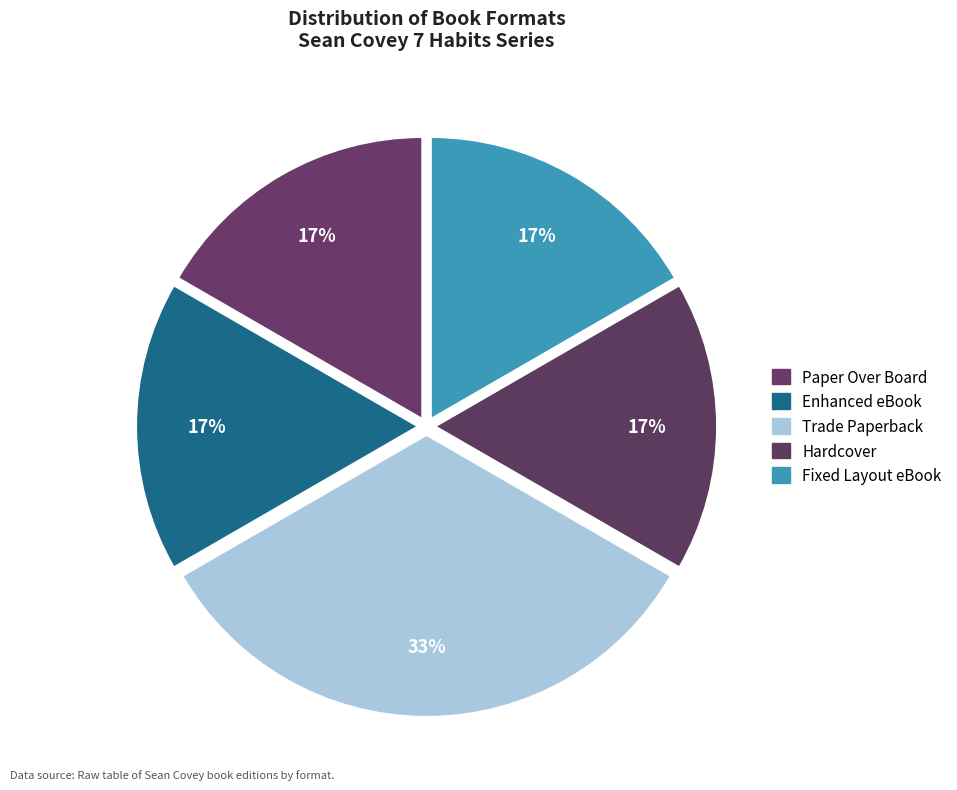

How many segments does this pie chart have?

5